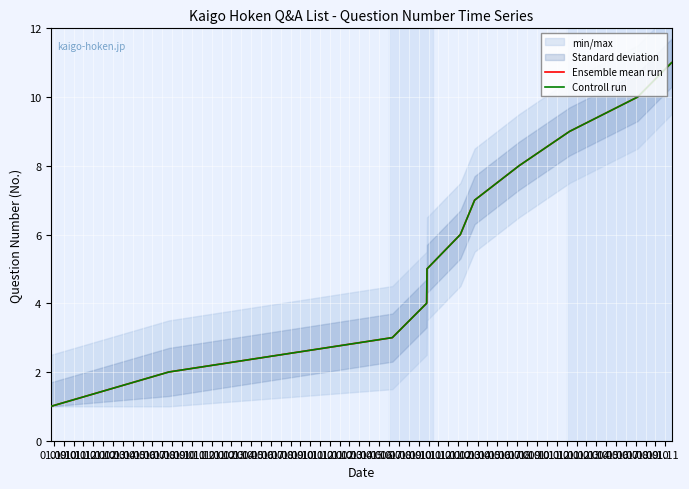

True or false: Ensemble mean run and Controll run cross at least once.

False